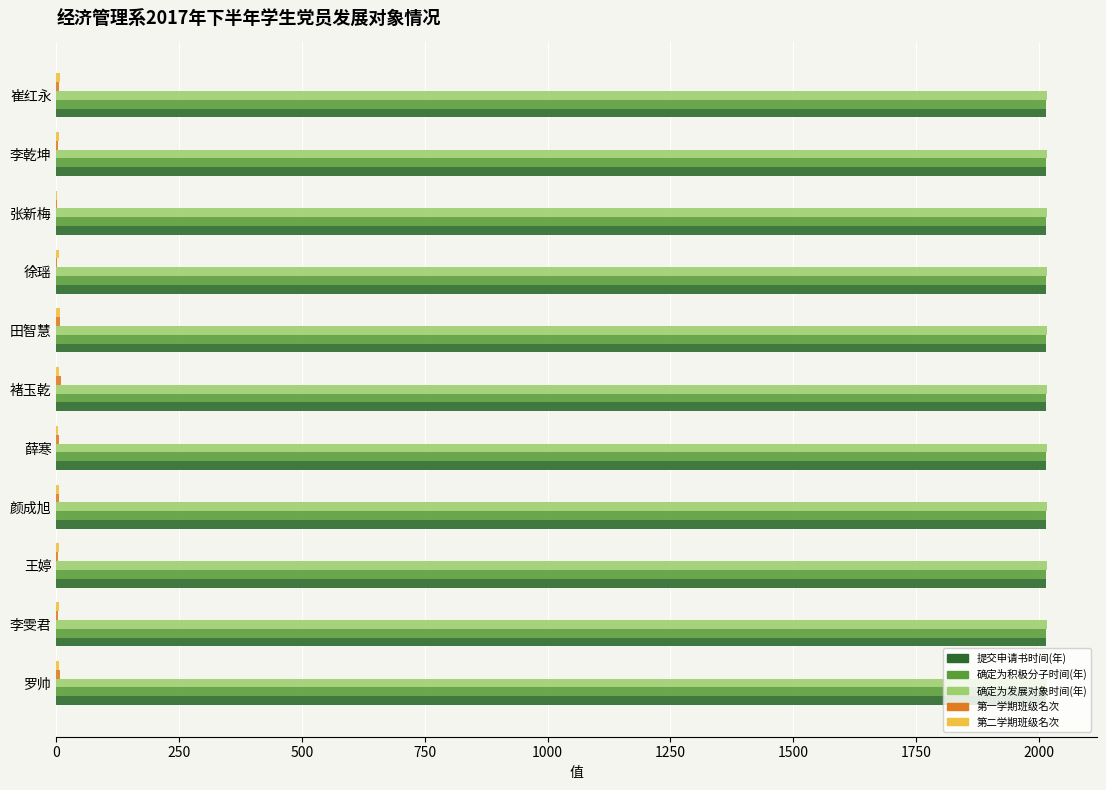

True or false: 提交申请书时间(年) has a value of 2015 at 颜成旭.

True